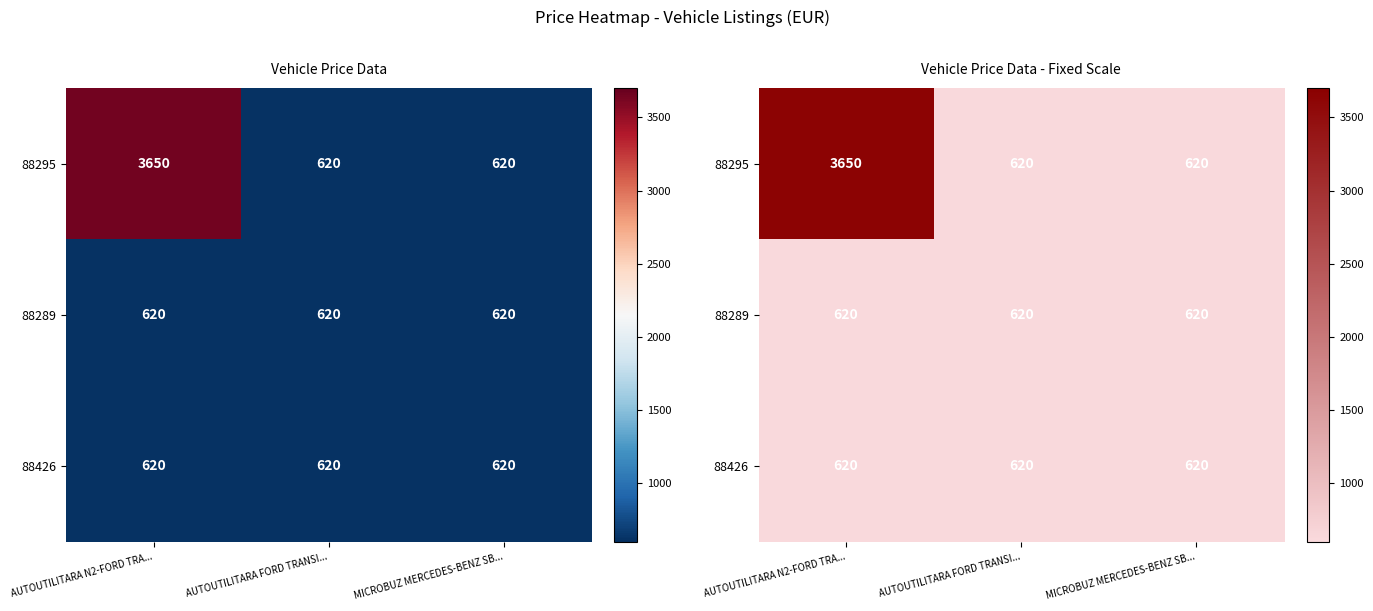

At which category is the sum across all series the highest?

AUTOUTILITARA N2-FORD TRA...